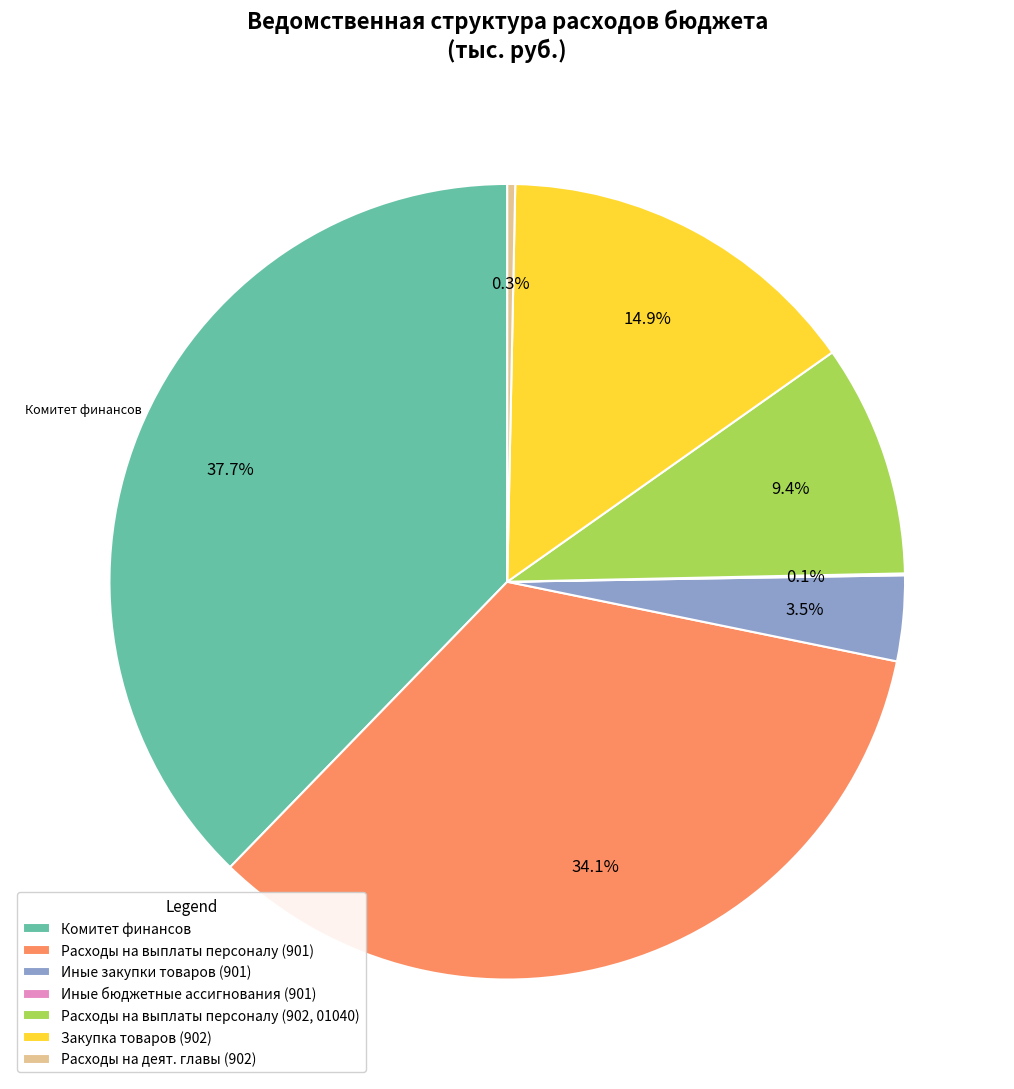

Does any single category account for the majority?

No